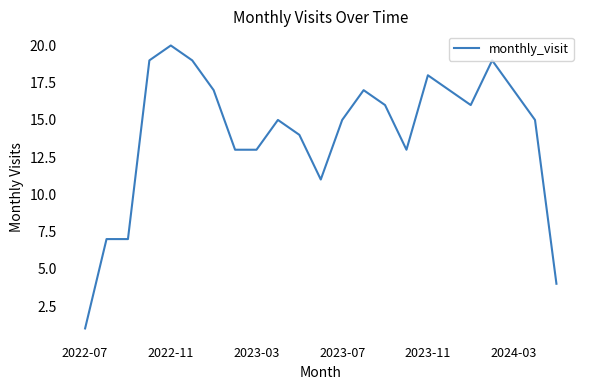

What is the maximum value shown in the chart?

20